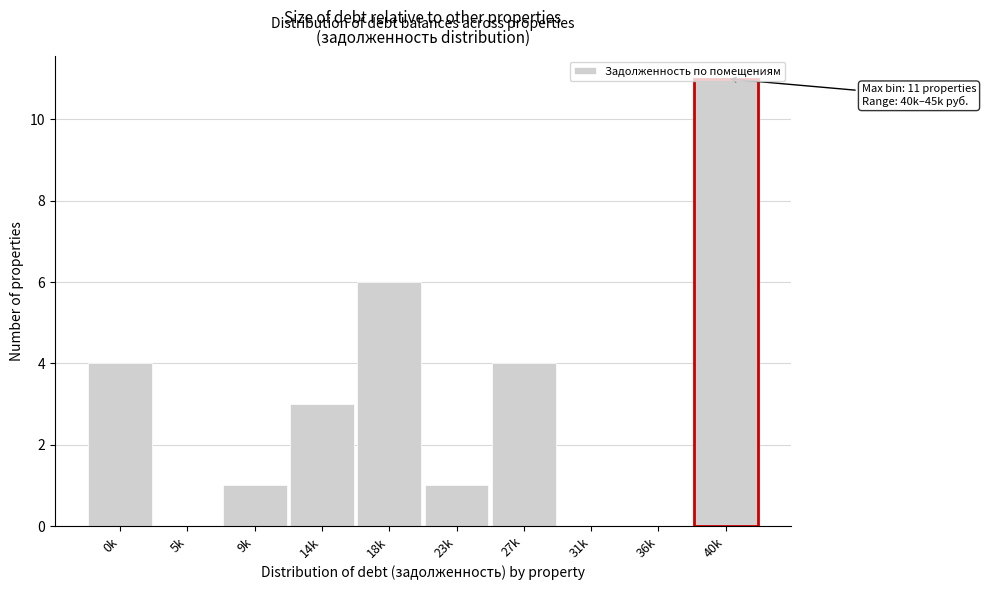

The chart shows a value of 1 at 0k. True or false?

False